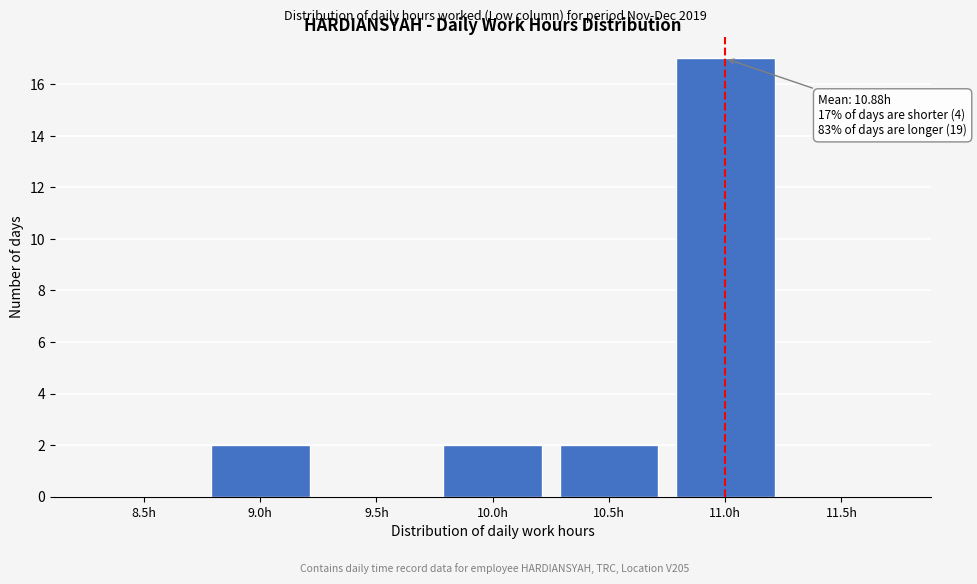

Reading right to left, what are all the values shown in this chart?

11.5h=0	11.0h=17	10.5h=2	10.0h=2	9.5h=0	9.0h=2	8.5h=0